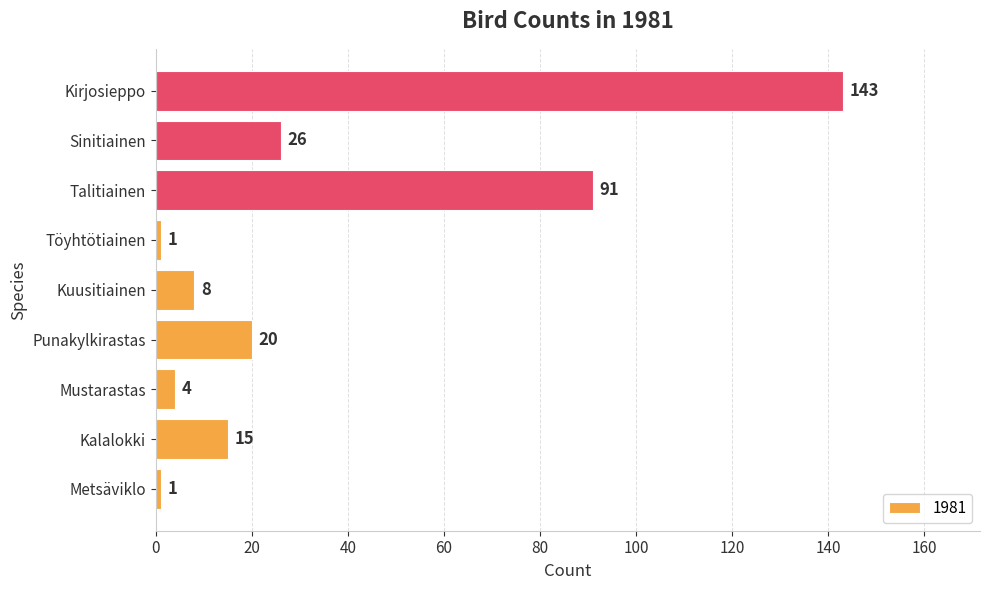

The value at Sinitiainen is 9. True or false?

False